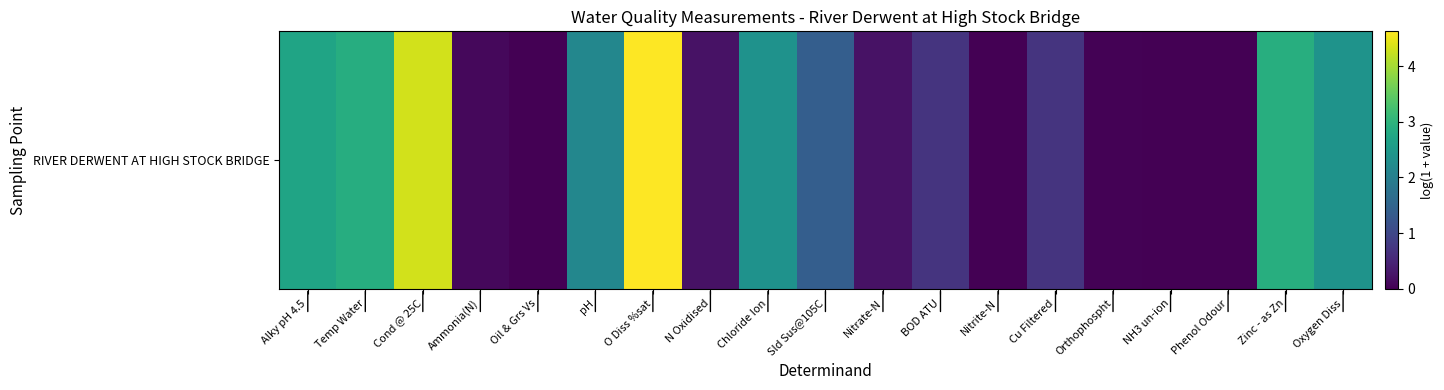

Reading right to left, transcribe all the data shown in this chart.

2.4	2.9	0.0	0.0	0.0	0.7	0.0	0.7	0.2	1.4	2.4	0.2	4.6	2.1	0.0	0.1	4.3	2.9	2.7